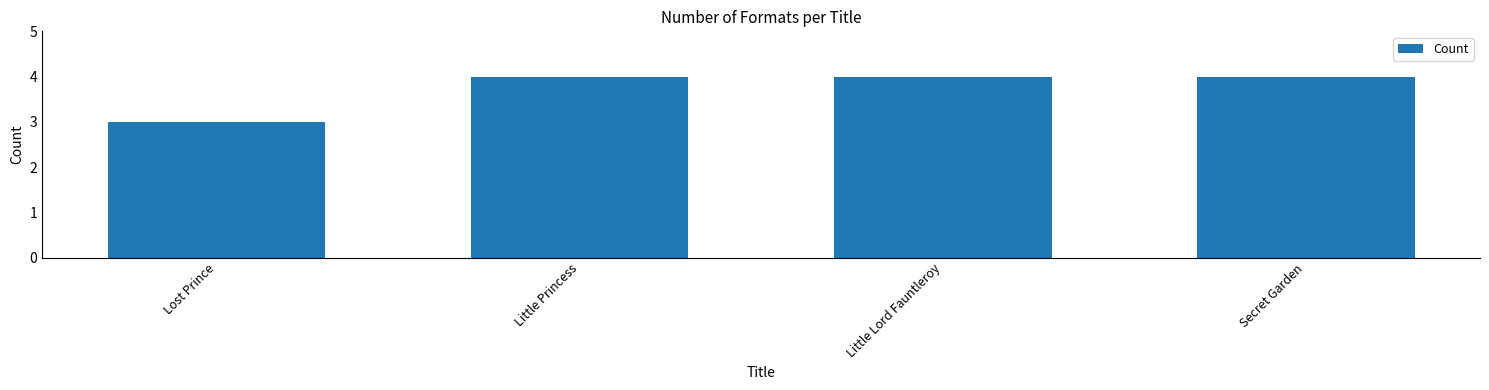

What is the ratio of the value at Little Lord Fauntleroy to the value at Lost Prince?

1.3